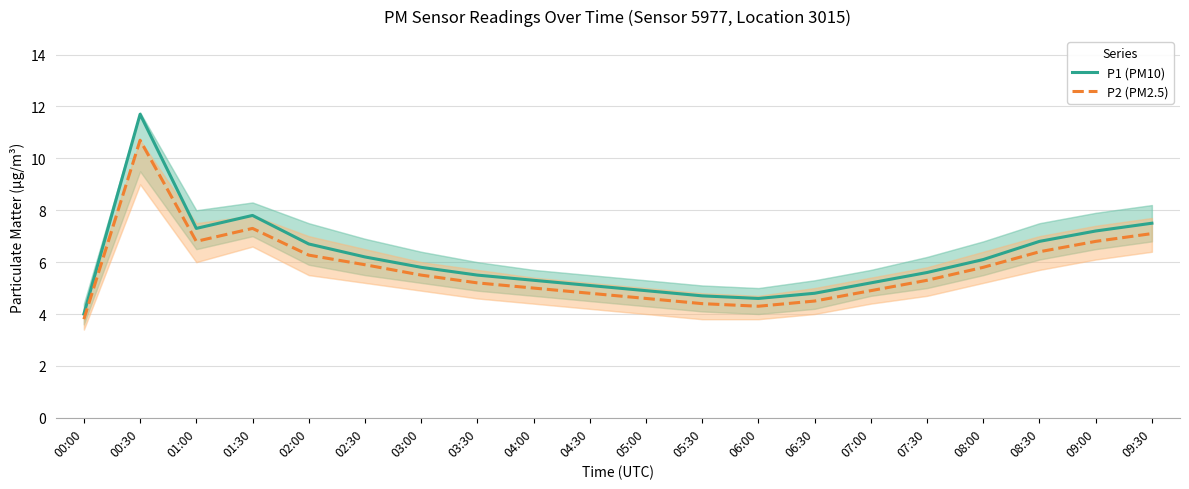

What is the average value of the P1 (PM10) series?

6.1